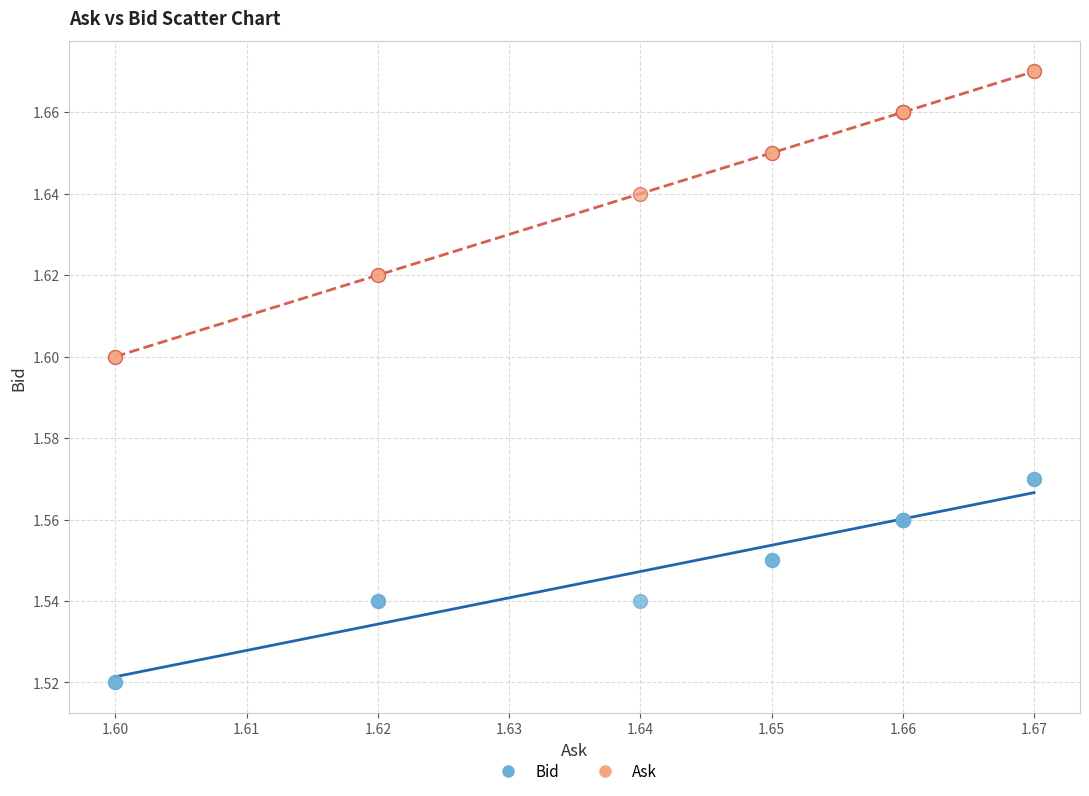

Which series contains the highest Y value?

Ask